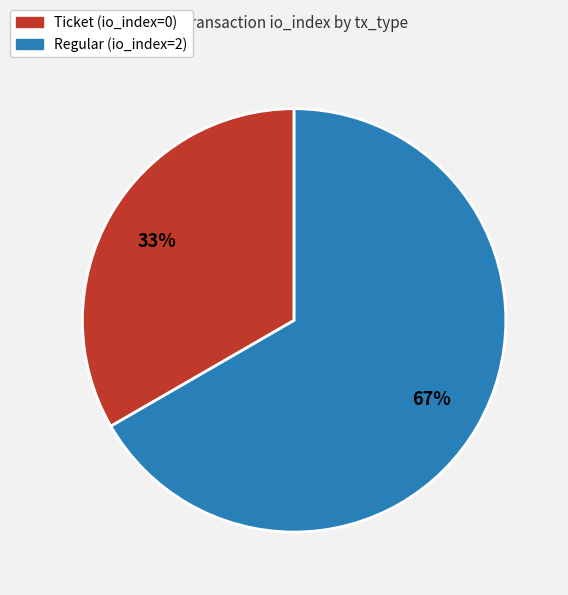

To the nearest percent, what is the combined percentage of Ticket and Regular?

100%